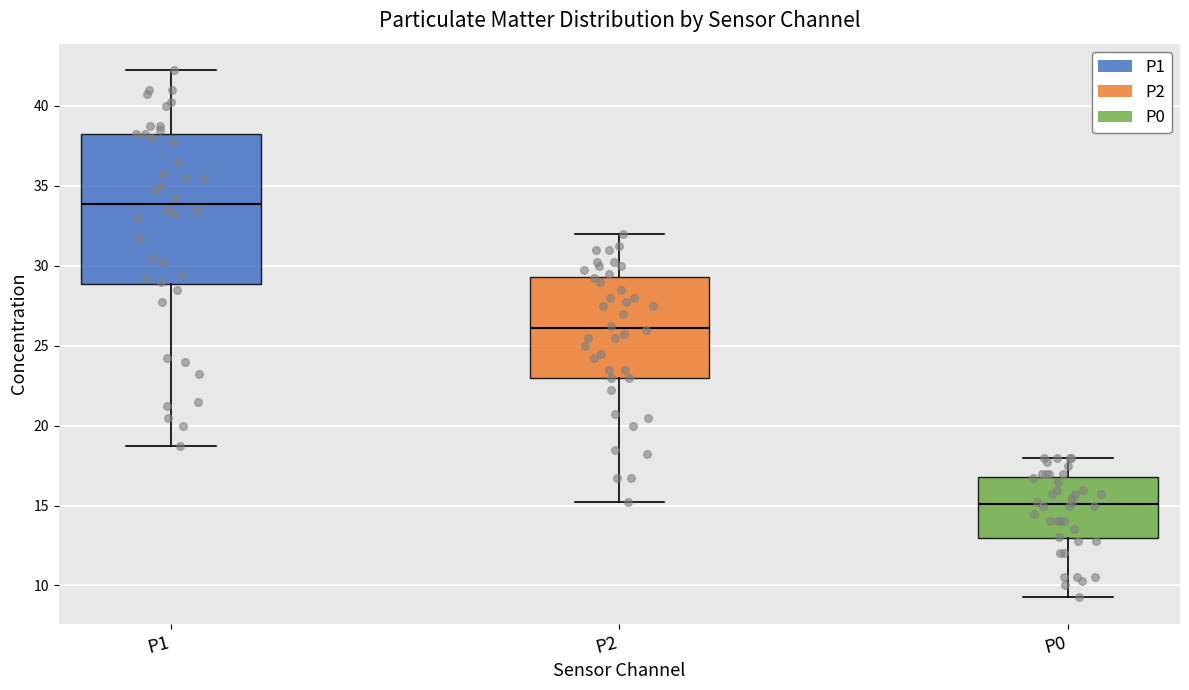

Where is the upper edge of the box for P2 on the y-axis? The values are not printed on the chart, so give them approximately, as read against the axis.

29.5